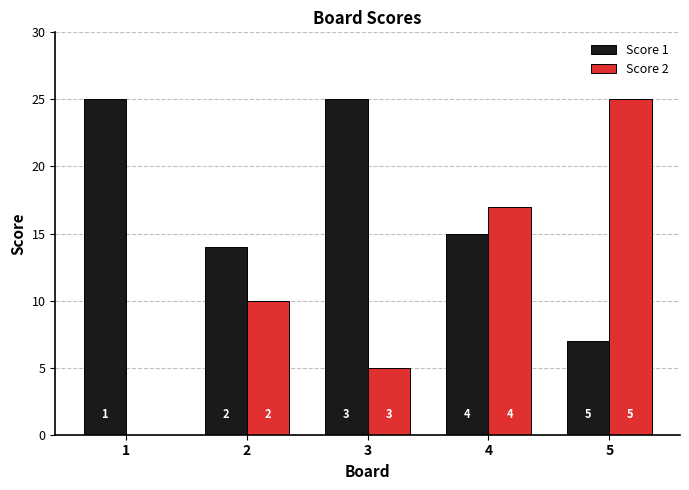

How many groups of bars are there?

5